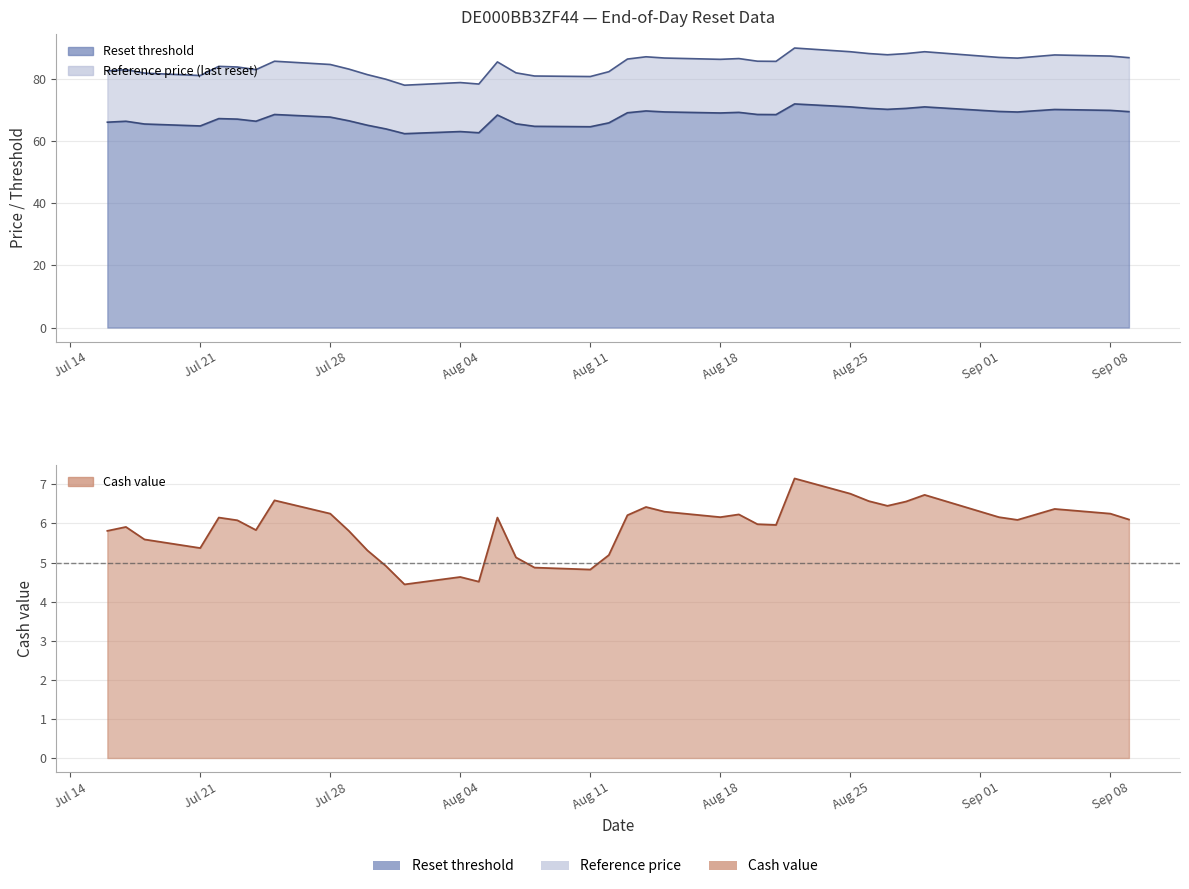

List the labels in order of Reference price (last reset) value, largest first.

2025-08-22, 2025-08-25, 2025-08-29, 2025-08-26, 2025-08-28, 2025-08-27, 2025-09-05, 2025-09-08, 2025-09-04, 2025-08-14, 2025-09-02, 2025-09-09, 2025-08-15, 2025-09-03, 2025-08-19, 2025-08-13, 2025-08-18, 2025-08-20, 2025-07-25, 2025-08-21, 2025-08-06, 2025-07-28, 2025-07-22, 2025-07-23, 2025-07-29, 2025-07-24, 2025-07-17, 2025-07-16, 2025-08-12, 2025-08-07, 2025-07-18, 2025-07-30, 2025-07-21, 2025-08-08, 2025-08-11, 2025-07-31, 2025-08-04, 2025-08-05, 2025-08-01